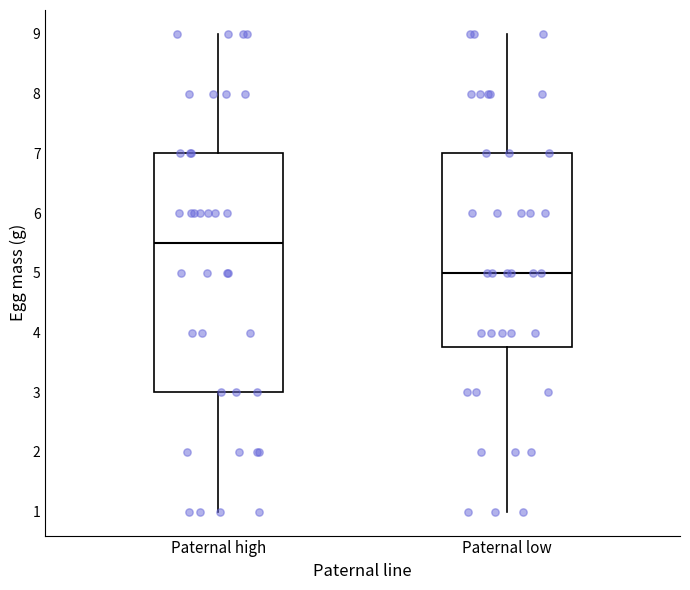

Which box is the tallest, from its lower edge to its upper edge?

Paternal high